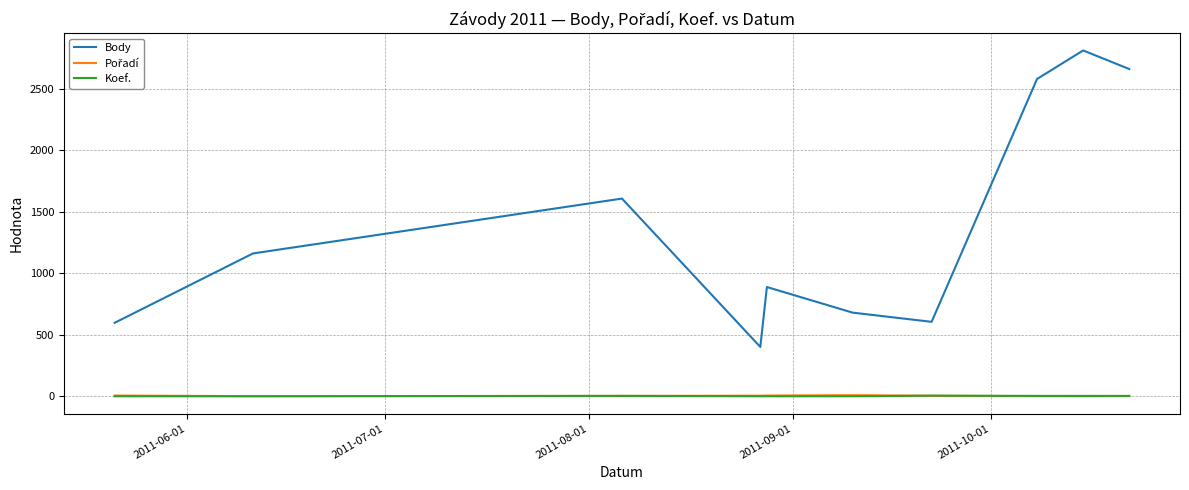

True or false: Body and Koef. intersect in this chart.

False